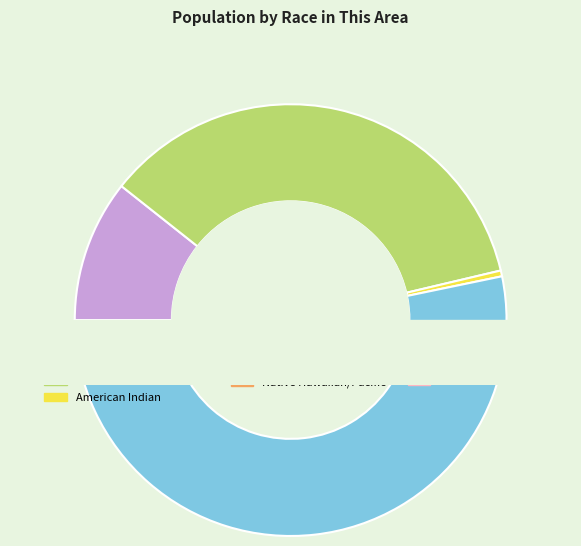

The Native Hawaiian and Other Pacific slice represents 0% of the pie. True or false?

True